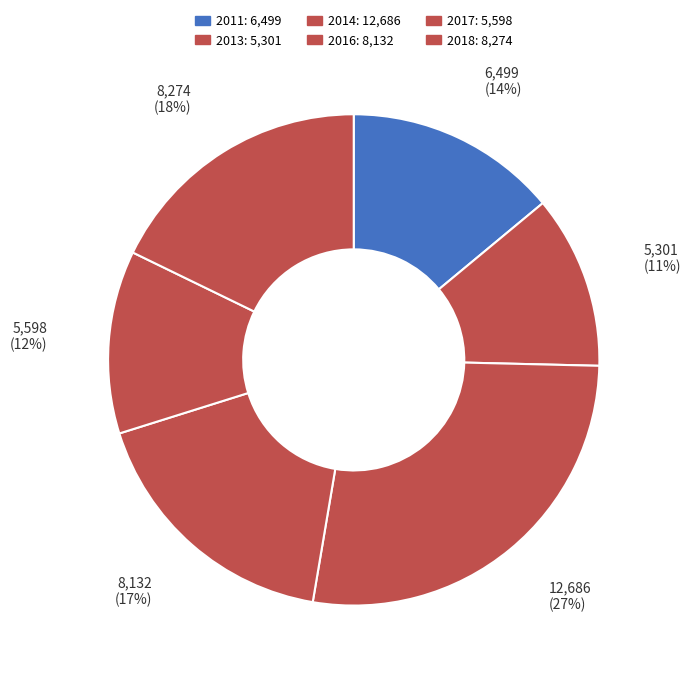

Is there a majority slice in this chart?

No